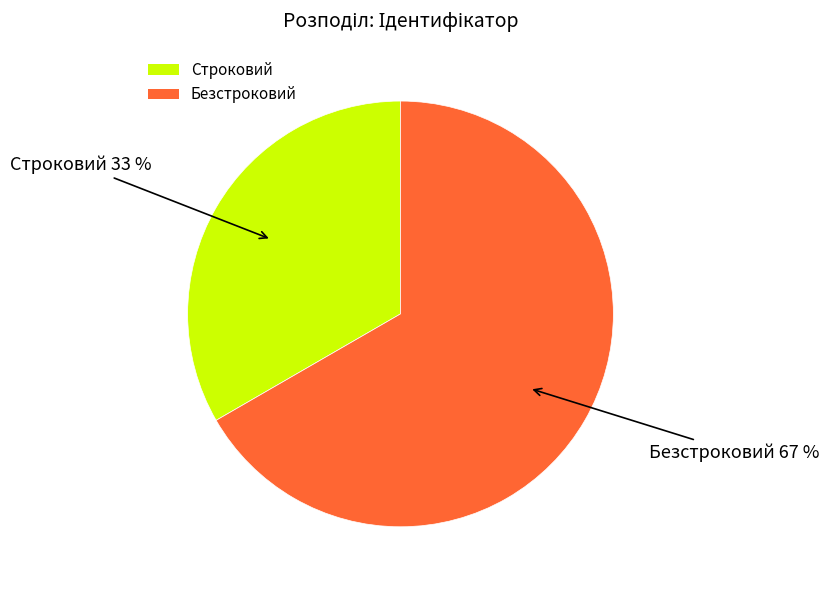

Which slice is the largest?

Безстроковий